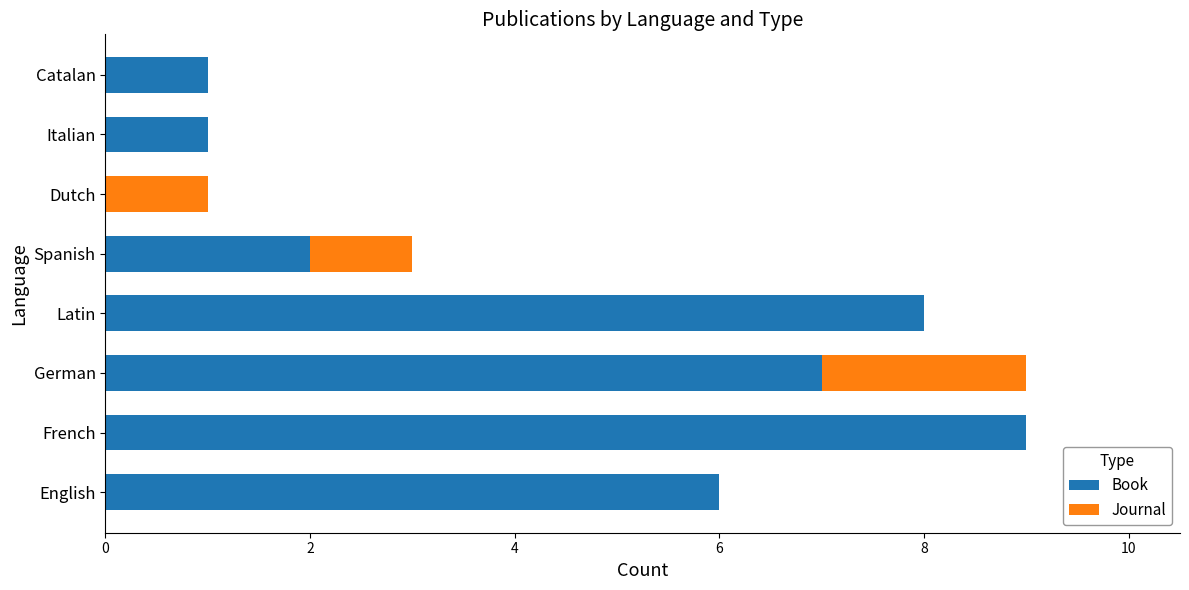

What is the sum of all Book values?

34